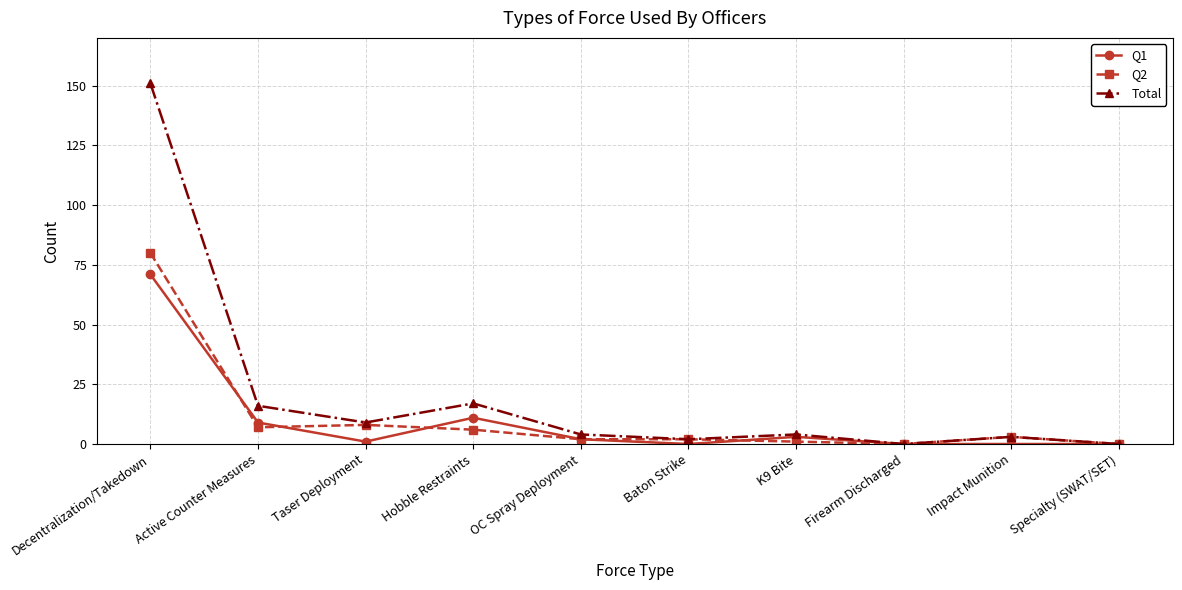

What is the spread (max minus min) of values at Hobble Restraints?

11